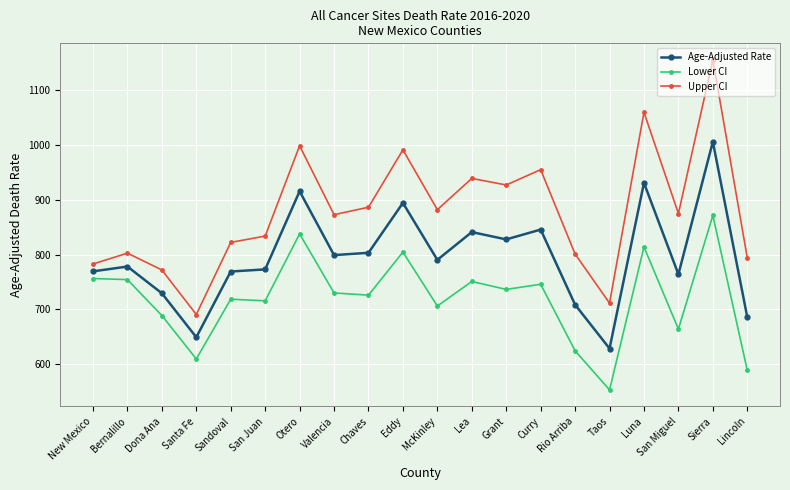

What are all the series names shown in the legend?

Age-Adjusted Rate, Lower CI, Upper CI